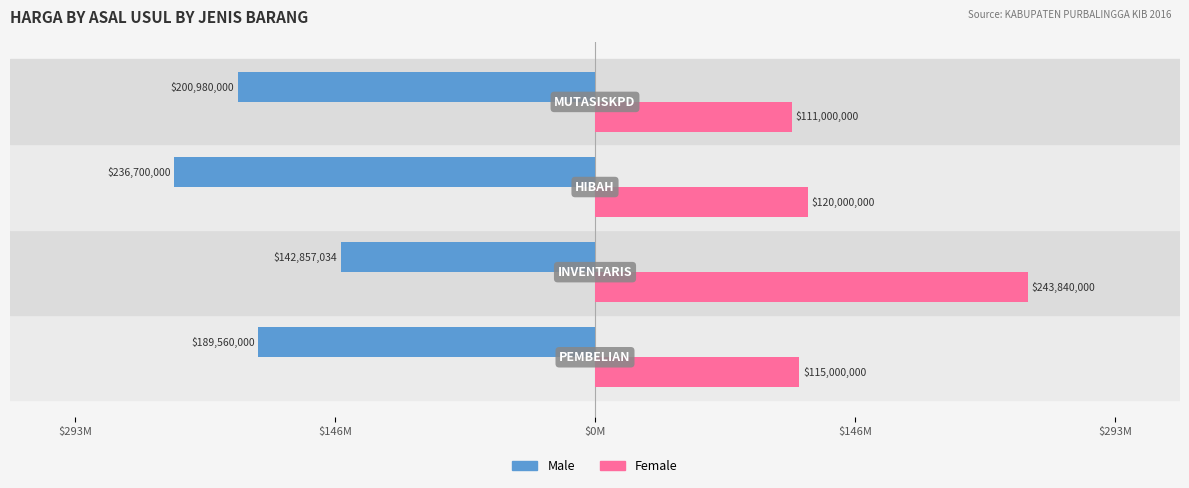

What are all the series names shown in the legend?

Male, Female